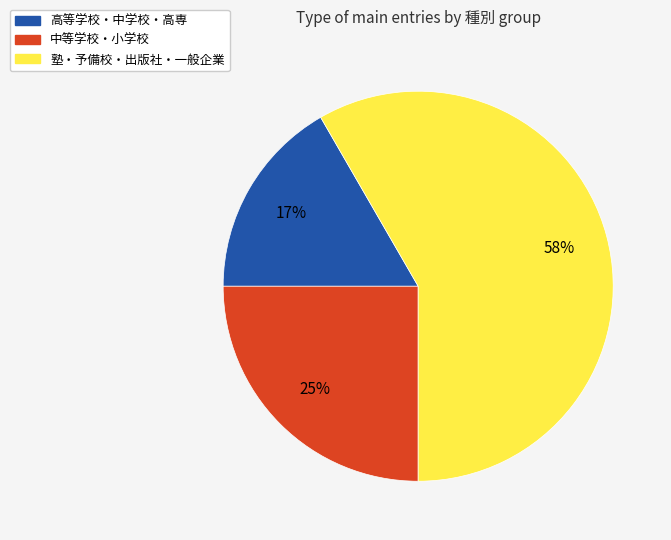

Does any single category account for the majority?

Yes